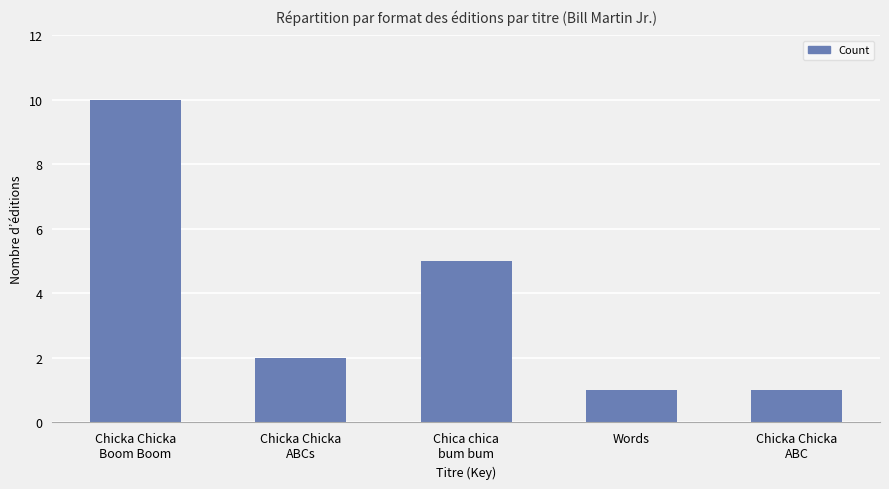

Reading right to left, transcribe all the data shown in this chart.

1	1	5	2	10